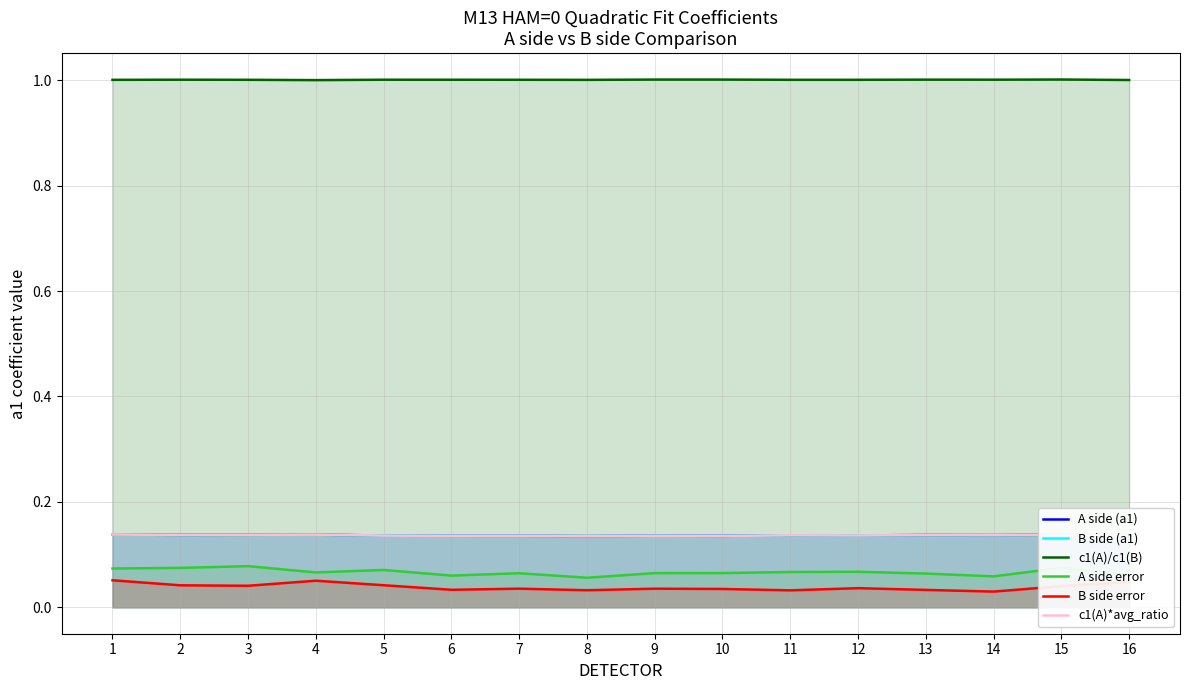

Reading left to right, transcribe all the data shown in this chart.

A side (a1): 0.1	0.1	0.1	0.1	0.1	0.1	0.1	0.1	0.1	0.1	0.1	0.1	0.1	0.1	0.1	0.1
B side (a1): 0.1	0.1	0.1	0.1	0.1	0.1	0.1	0.1	0.1	0.1	0.1	0.1	0.1	0.1	0.1	0.1
c1(A)/c1(B): 1.0	1.0	1.0	1.0	1.0	1.0	1.0	1.0	1.0	1.0	1.0	1.0	1.0	1.0	1.0	1.0
A side error: 0.1	0.1	0.1	0.1	0.1	0.1	0.1	0.1	0.1	0.1	0.1	0.1	0.1	0.1	0.1	0.1
B side error: 0.1	0.0	0.0	0.1	0.0	0.0	0.0	0.0	0.0	0.0	0.0	0.0	0.0	0.0	0.0	0.0
c1(A)*avg_ratio: 0.1	0.1	0.1	0.1	0.1	0.1	0.1	0.1	0.1	0.1	0.1	0.1	0.1	0.1	0.1	0.1